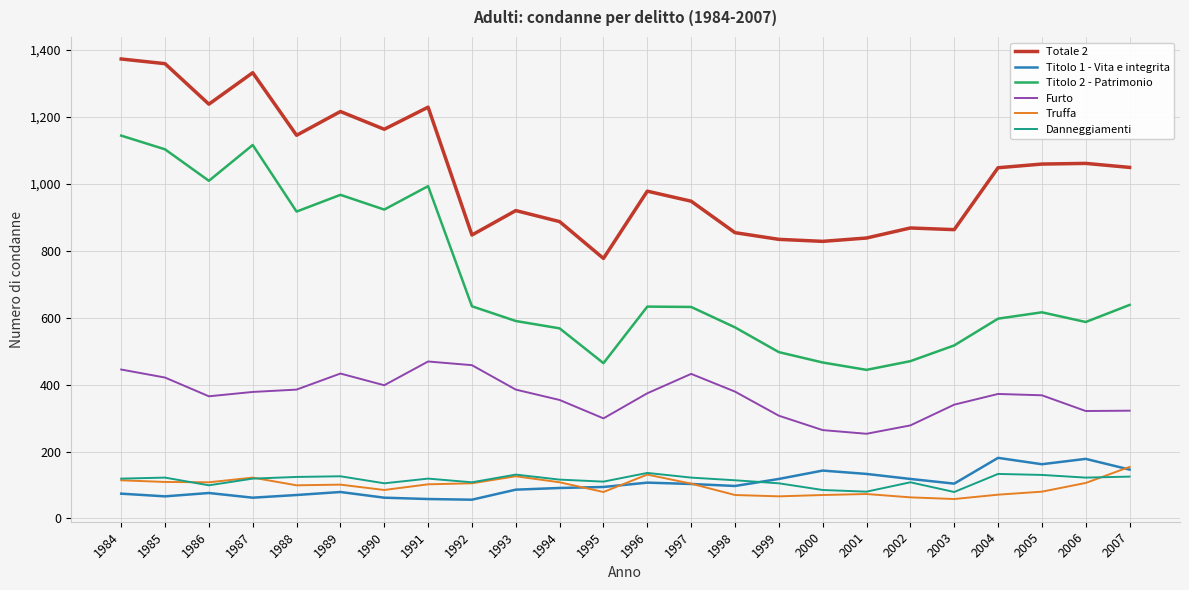

What value does the Totale 2 series have at 1990, to the nearest 100?

1200